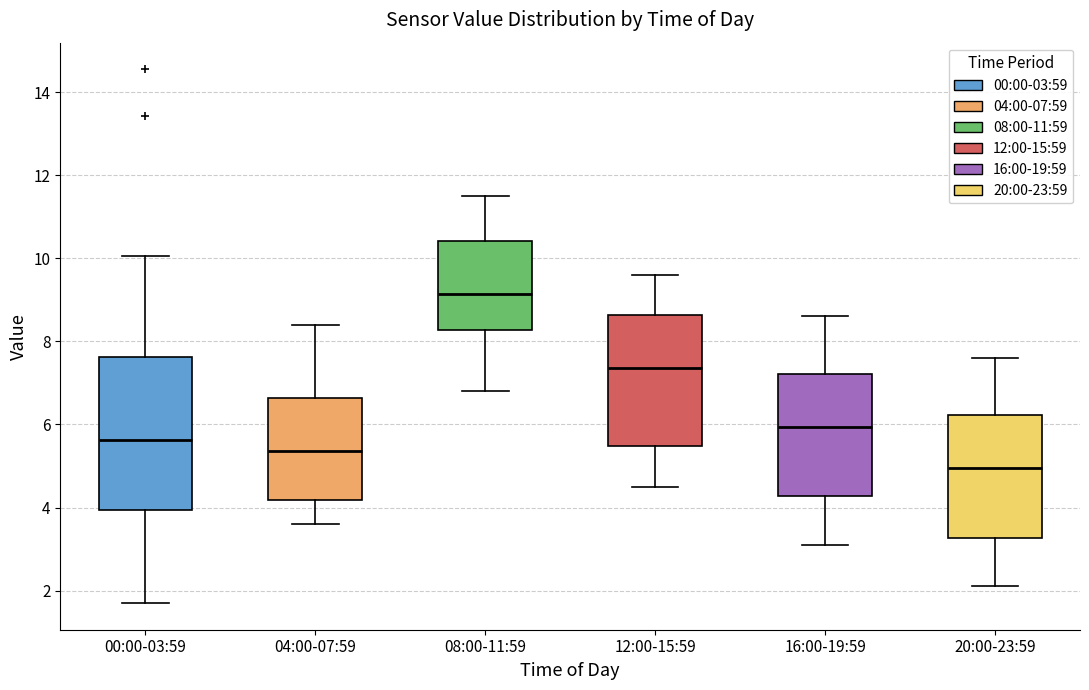

Reading left to right, read every box against the y-axis: the position of its median line, the range the box covers, and the ends of its whiskers. The values are not printed on the chart, so give them approximately, as read against the axis.

00:00-03:59: median 5.6, box 4.0 to 7.6, whiskers 1.8 to 10.0
04:00-07:59: median 5.4, box 4.2 to 6.6, whiskers 3.6 to 8.4
08:00-11:59: median 9.2, box 8.2 to 10.4, whiskers 6.8 to 11.6
12:00-15:59: median 7.4, box 5.4 to 8.6, whiskers 4.6 to 9.6
16:00-19:59: median 6.0, box 4.2 to 7.2, whiskers 3.2 to 8.6
20:00-23:59: median 5.0, box 3.2 to 6.2, whiskers 2.2 to 7.6